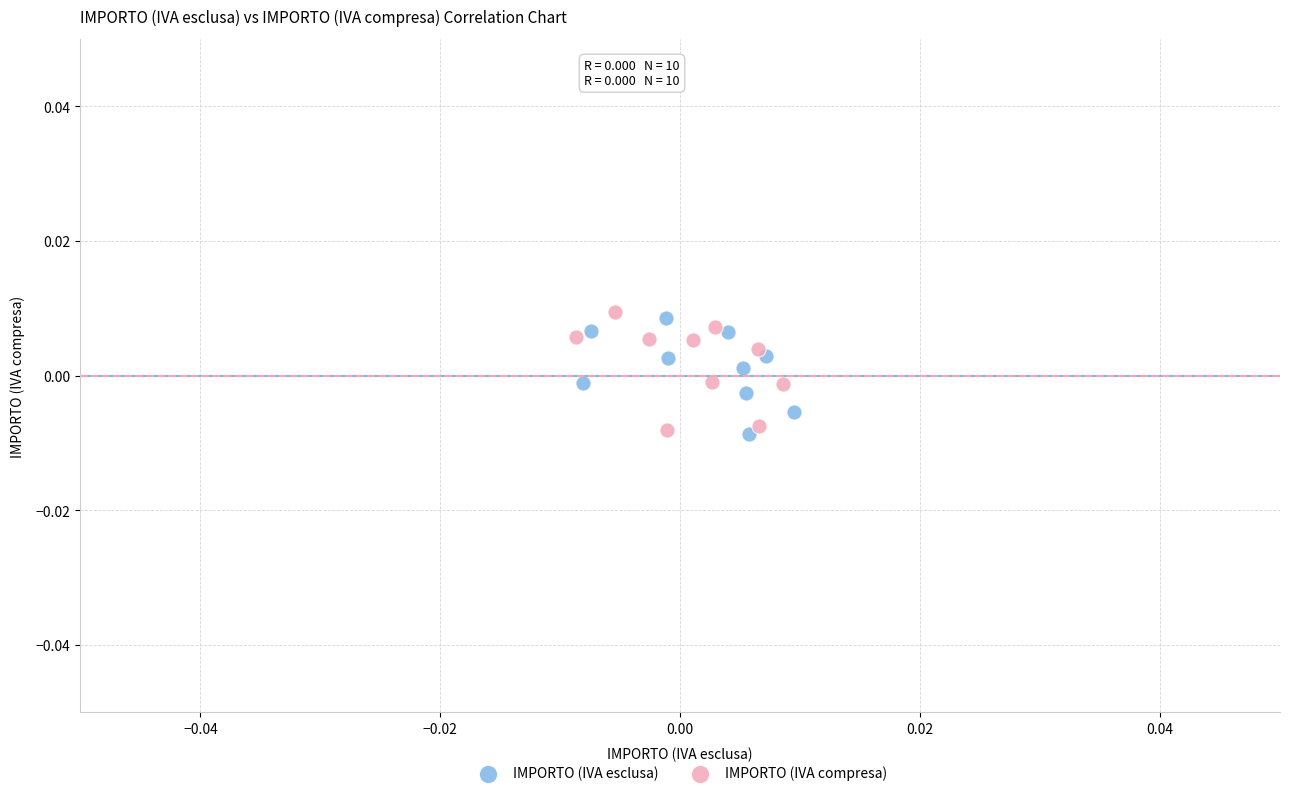

What are all the series names shown in the legend?

IMPORTO (IVA esclusa), IMPORTO (IVA compresa)